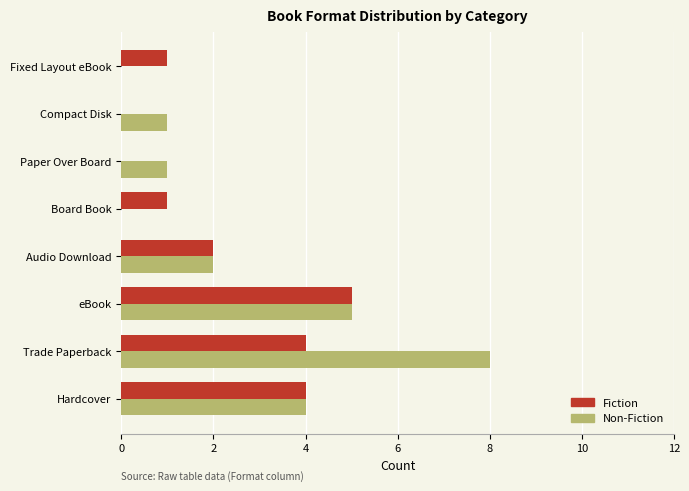

At which label does Non-Fiction reach its peak?

Trade Paperback